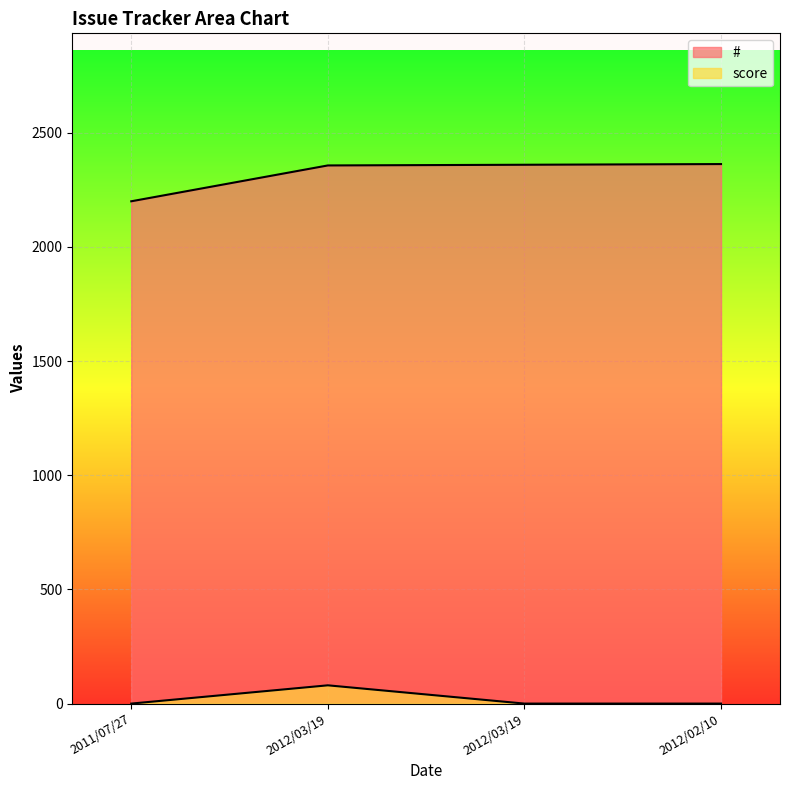

List the series in order of their overall mean, lowest first.

score, #